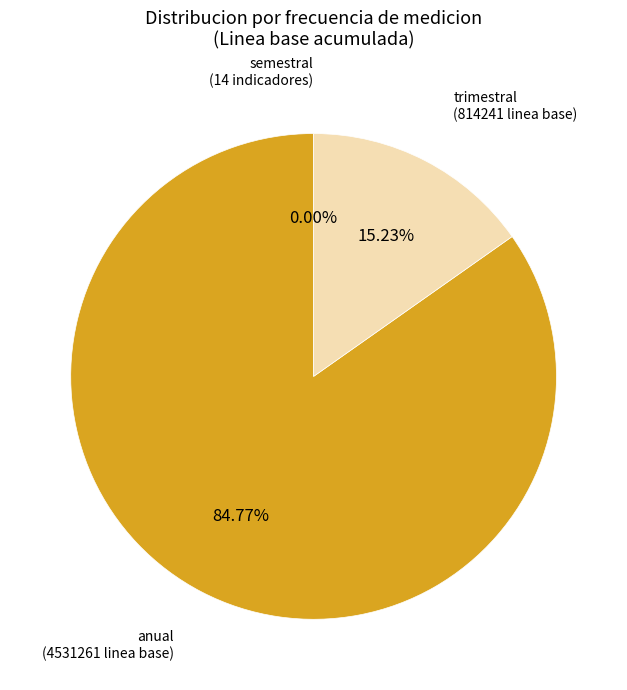

Which category has the smallest portion of the pie?

semestral (acciones)